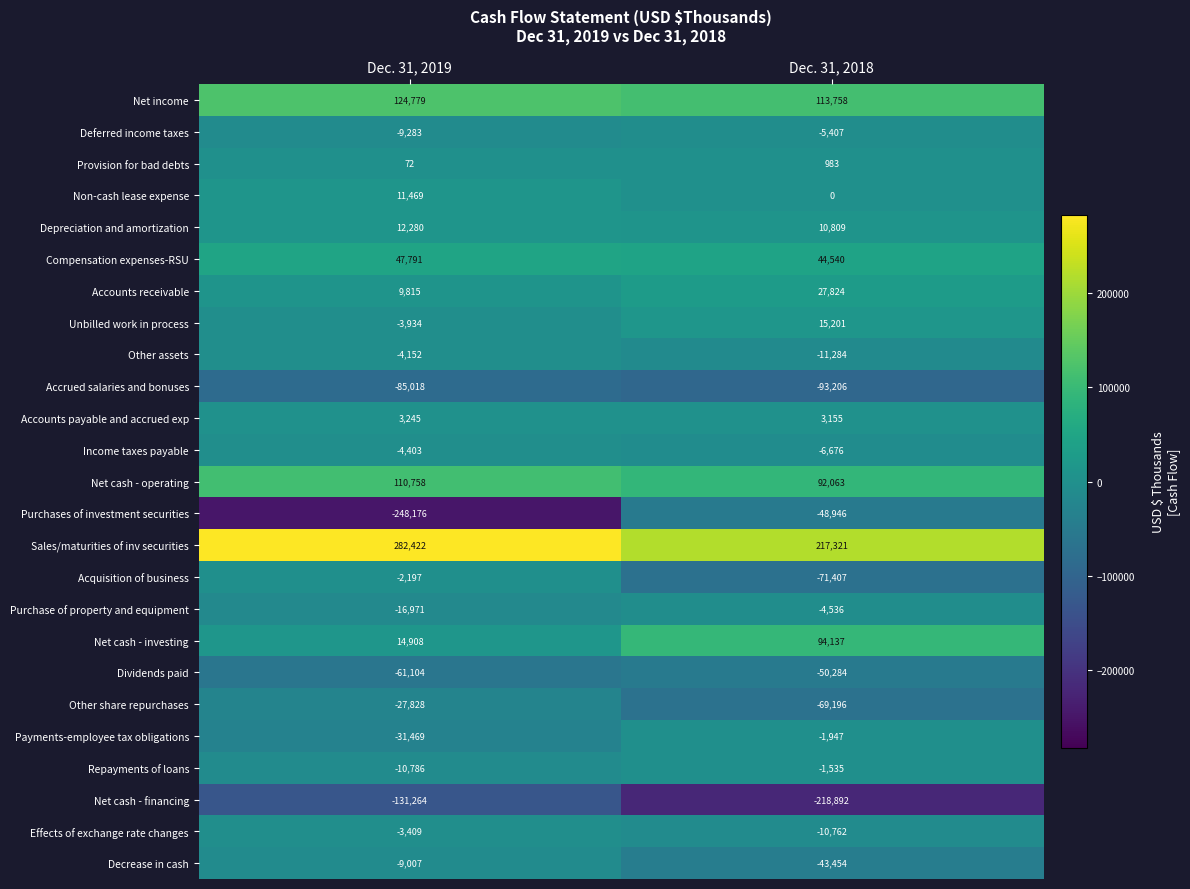

What is the sum of all Repayments of loans values?

-12321